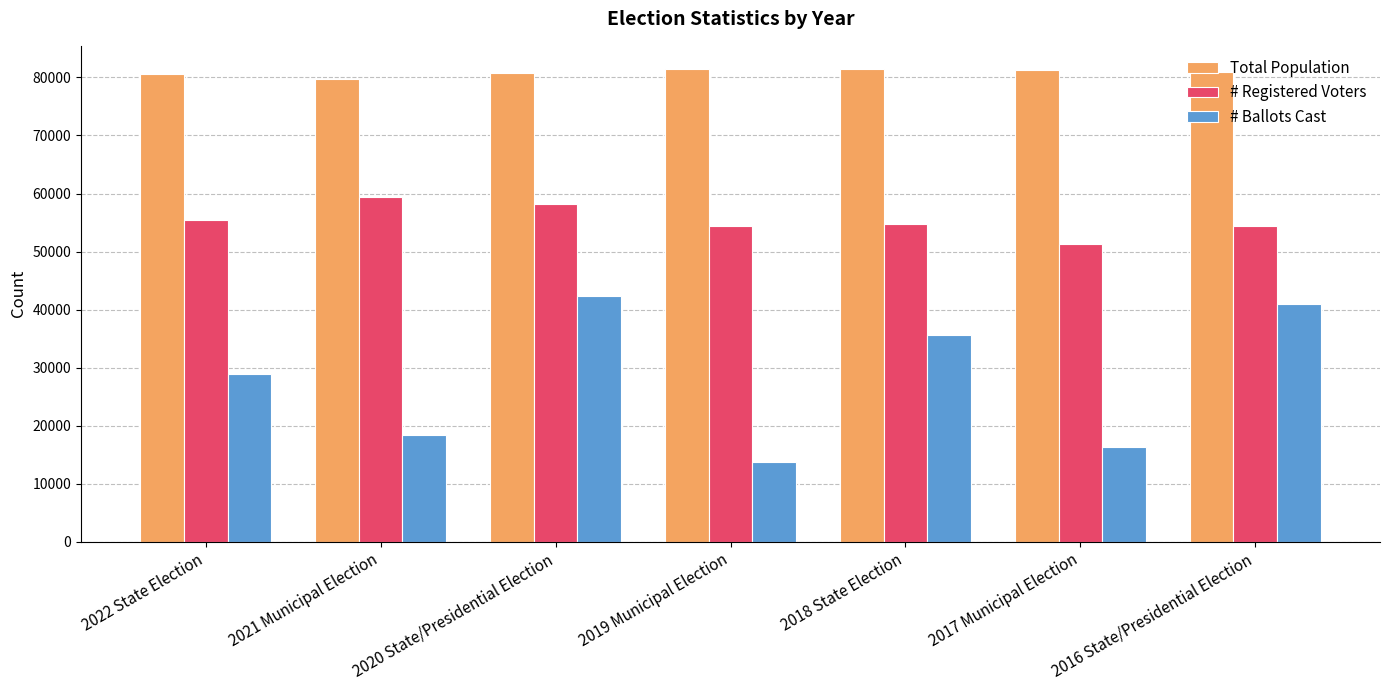

What is the label of the 1st bar from the right?

2016 State/Presidential Election